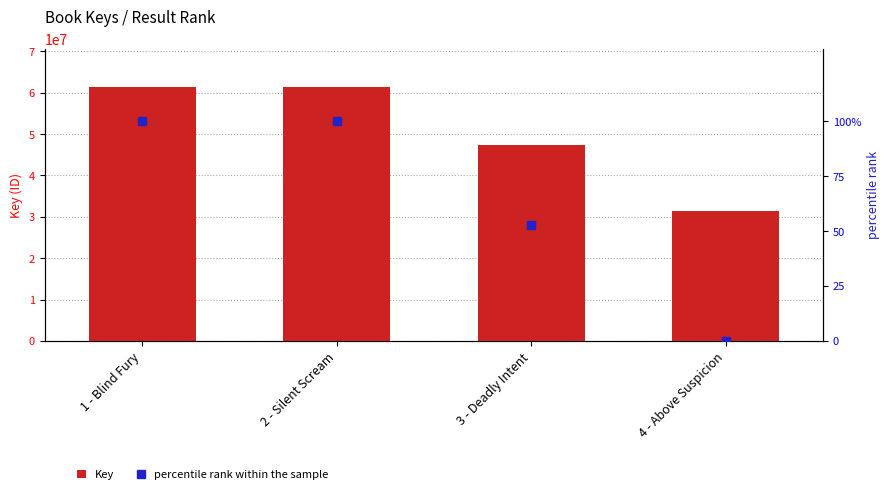

Are the bars horizontal?

No